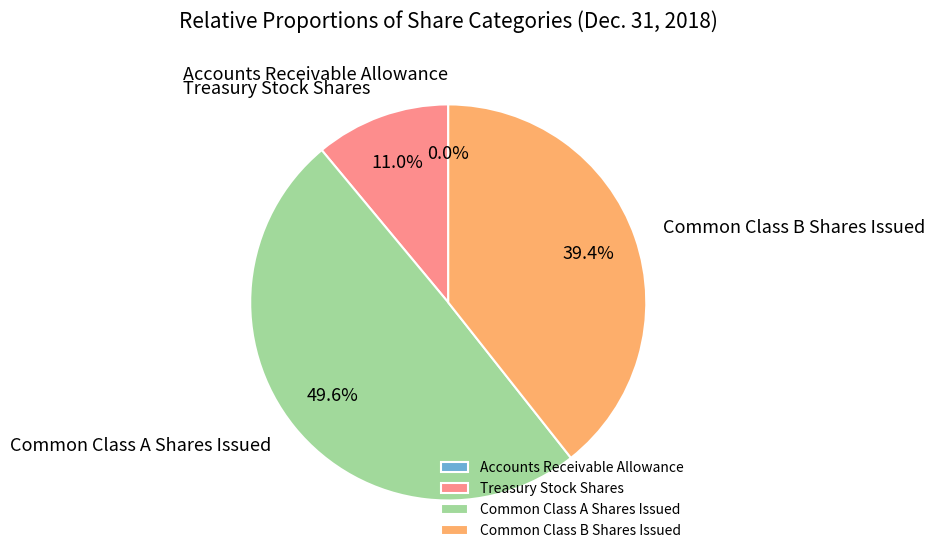

To the nearest percent, what is the difference between the largest and smallest slice percentages?

50%